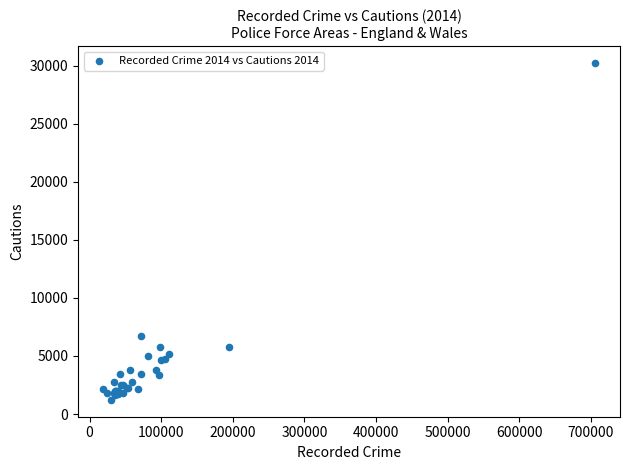

What Y value in the scatter plot is closest to 15724?

6677